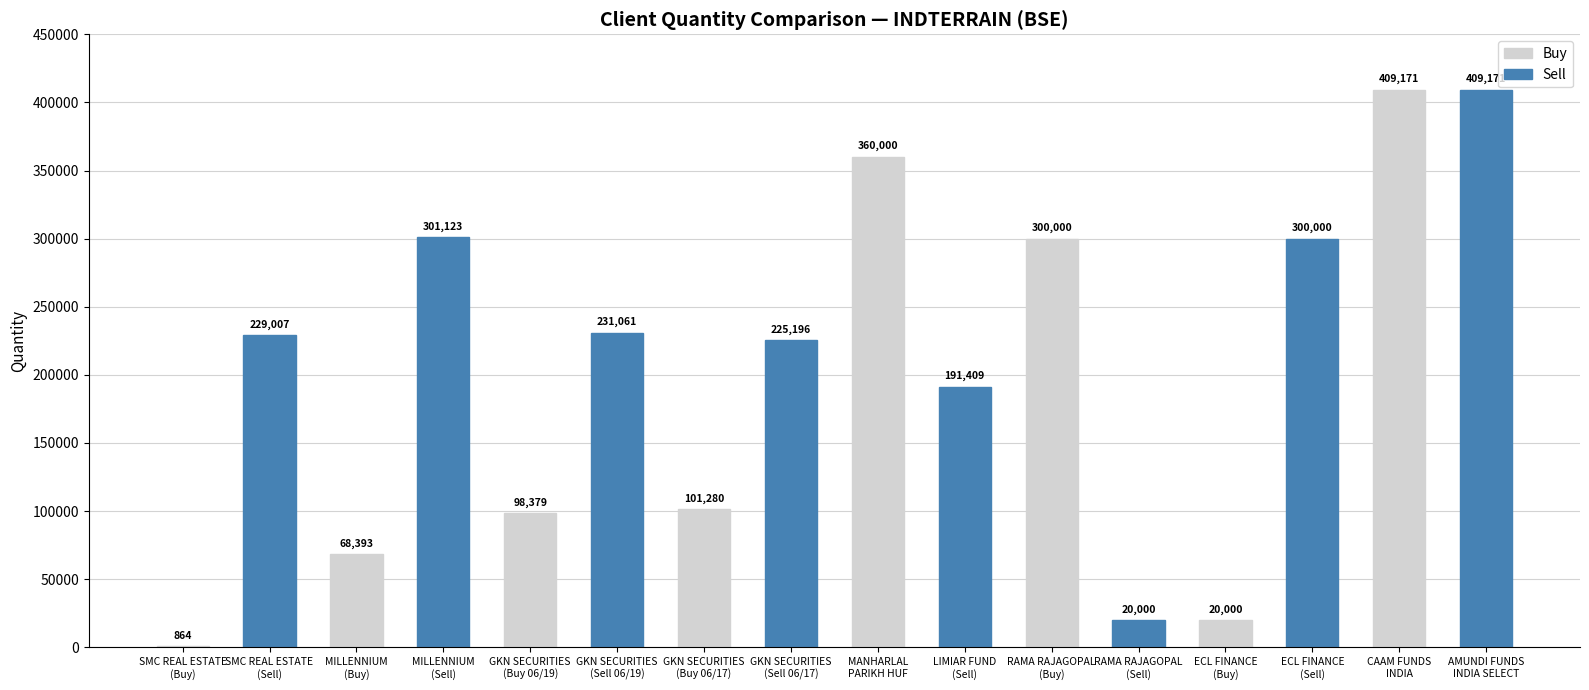

Which series has the largest total across all categories?

Sell